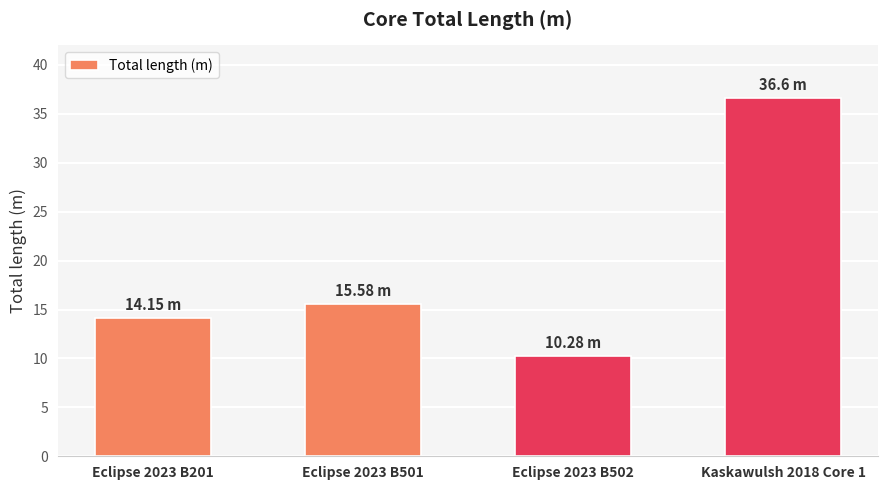

What is the label of the 3rd bar from the left?

Eclipse 2023 B502